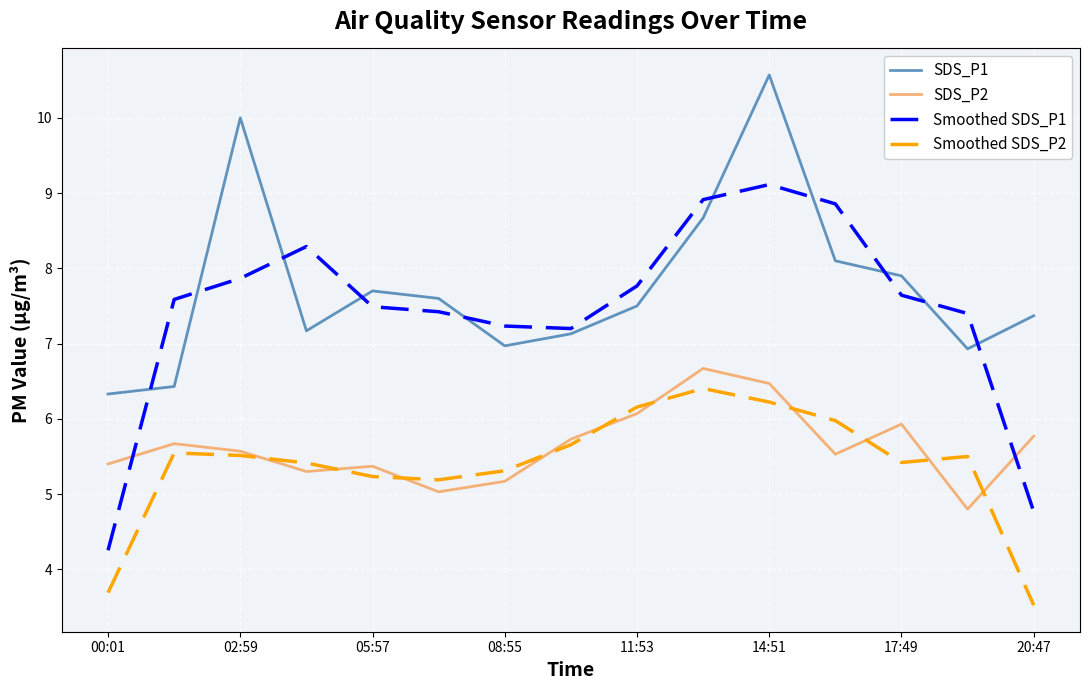

True or false: Smoothed SDS_P1 and Smoothed SDS_P2 cross at least once.

False